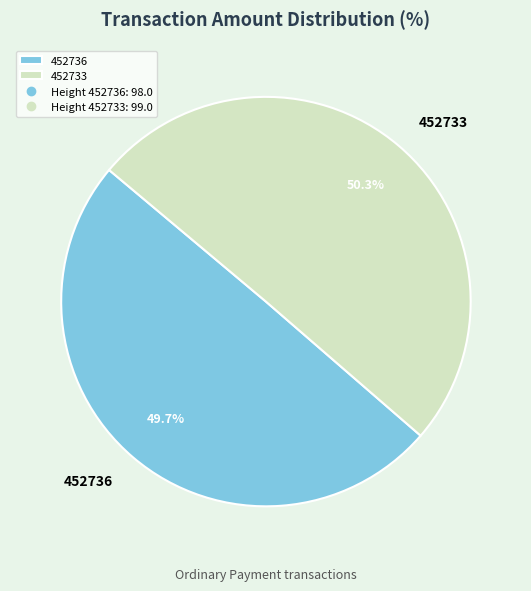

What percentage is the 452733 slice, to the nearest percent?

50%